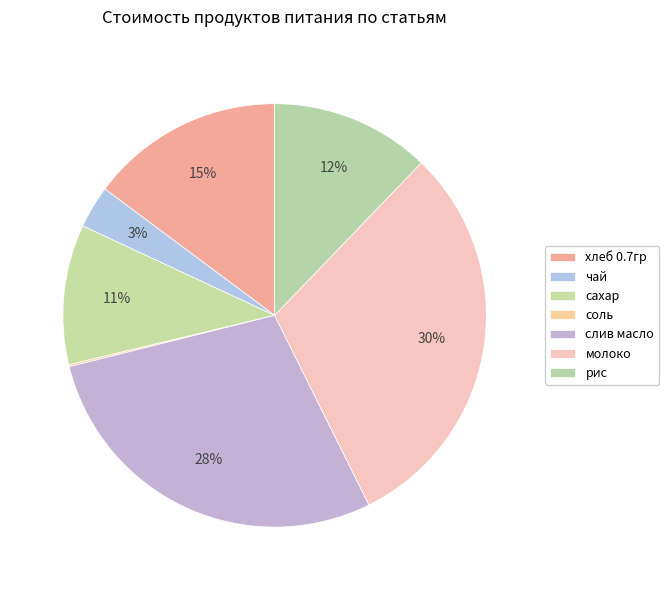

To the nearest percent, what is the average slice percentage?

14%